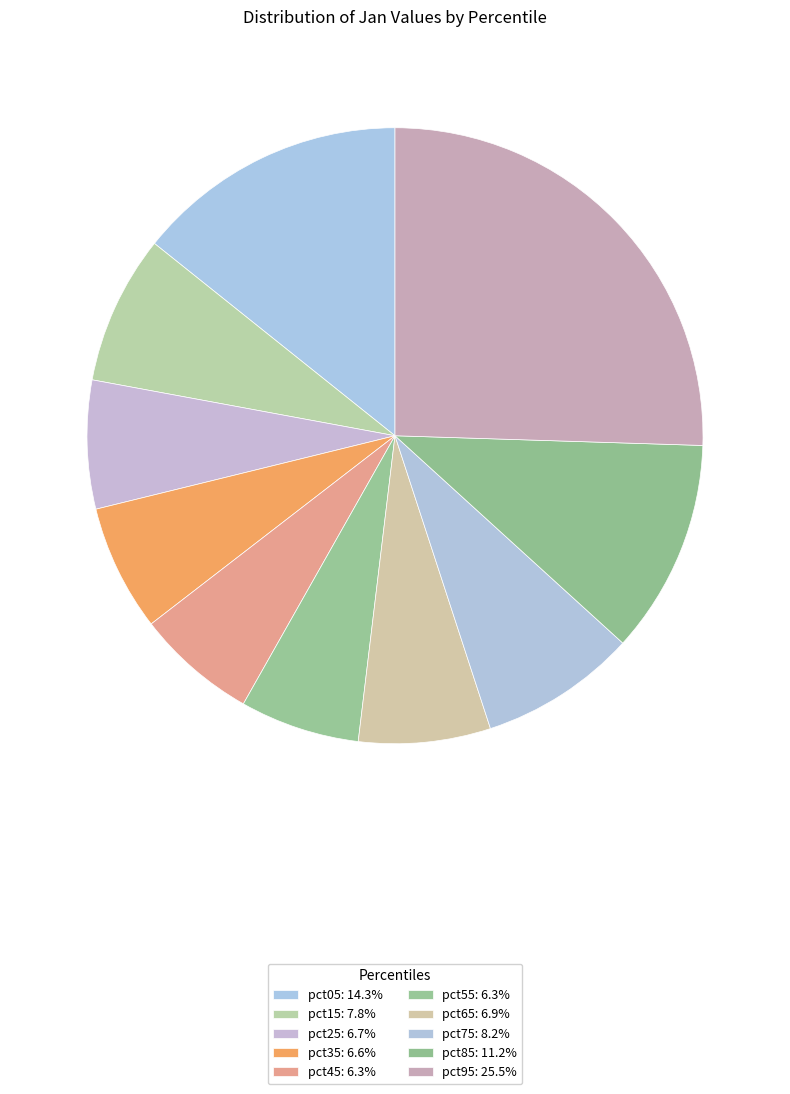

Combined, what portion of the pie is pct85 and pct35?

17.9%